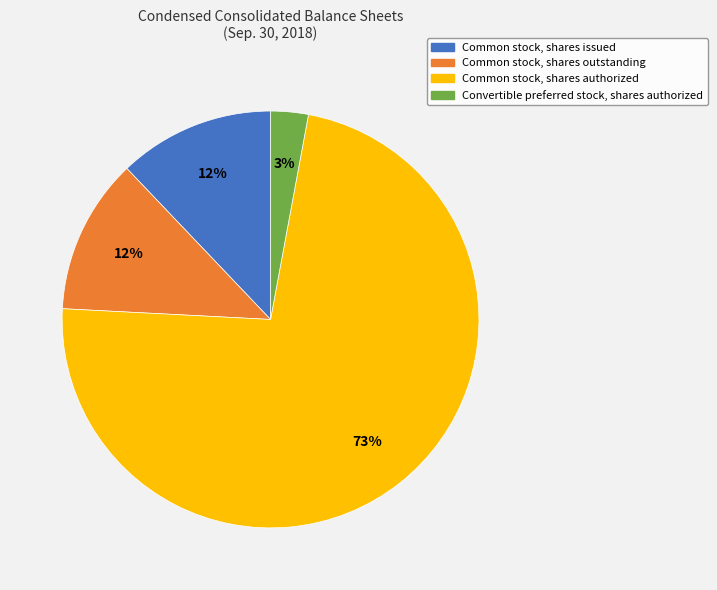

Is there a majority slice in this chart?

Yes